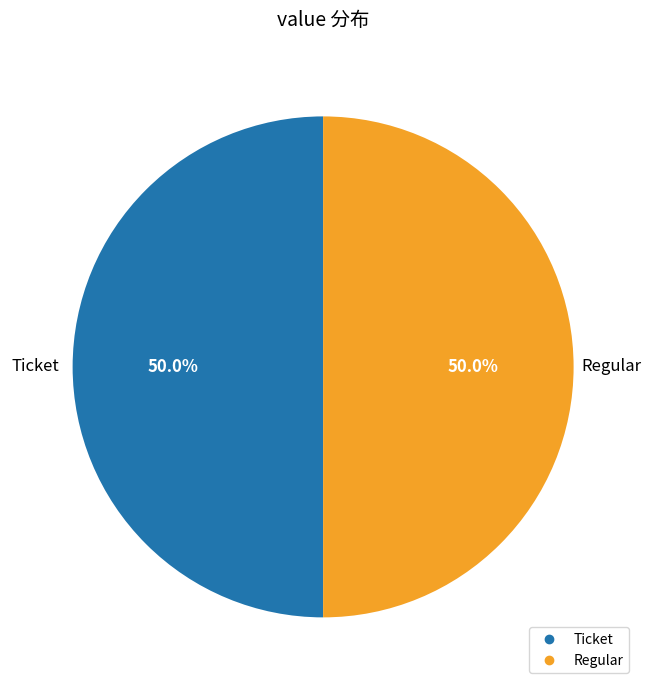

How many segments does this pie chart have?

2